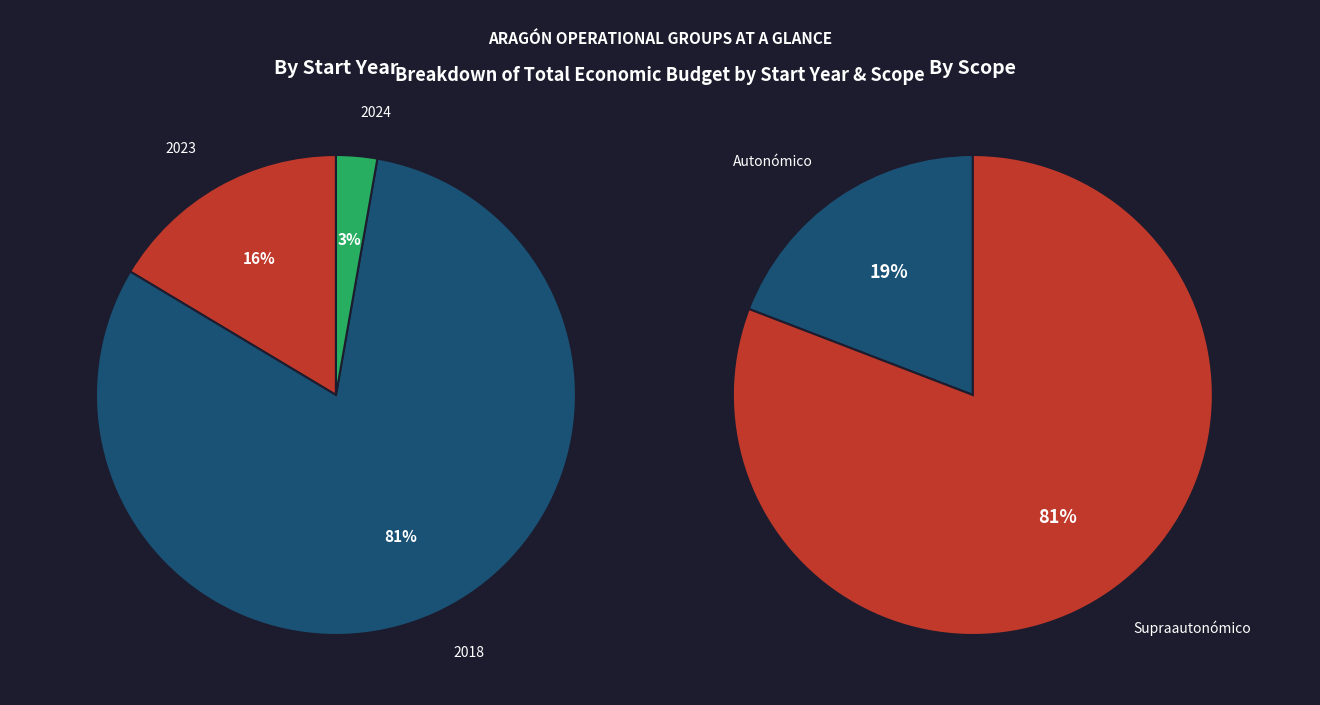

Which category accounts for the majority?

2018